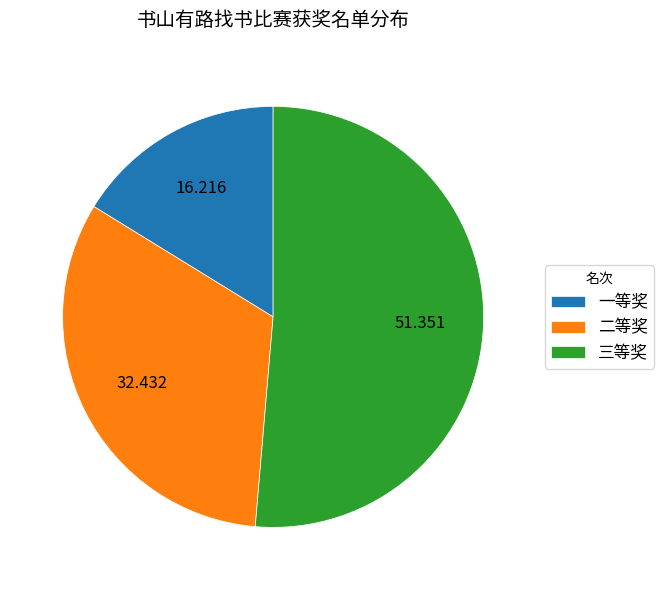

How many slices are in this pie chart?

3